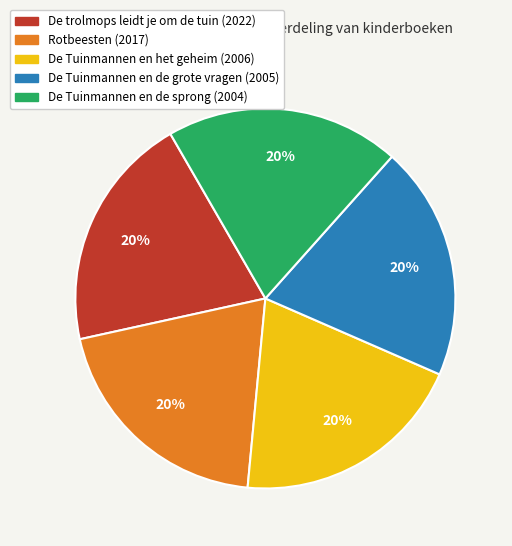

What is the ratio of the value at De trolmops leidt je om de tuin (2022) to the value at De Tuinmannen en de sprong (2004)?

1.0